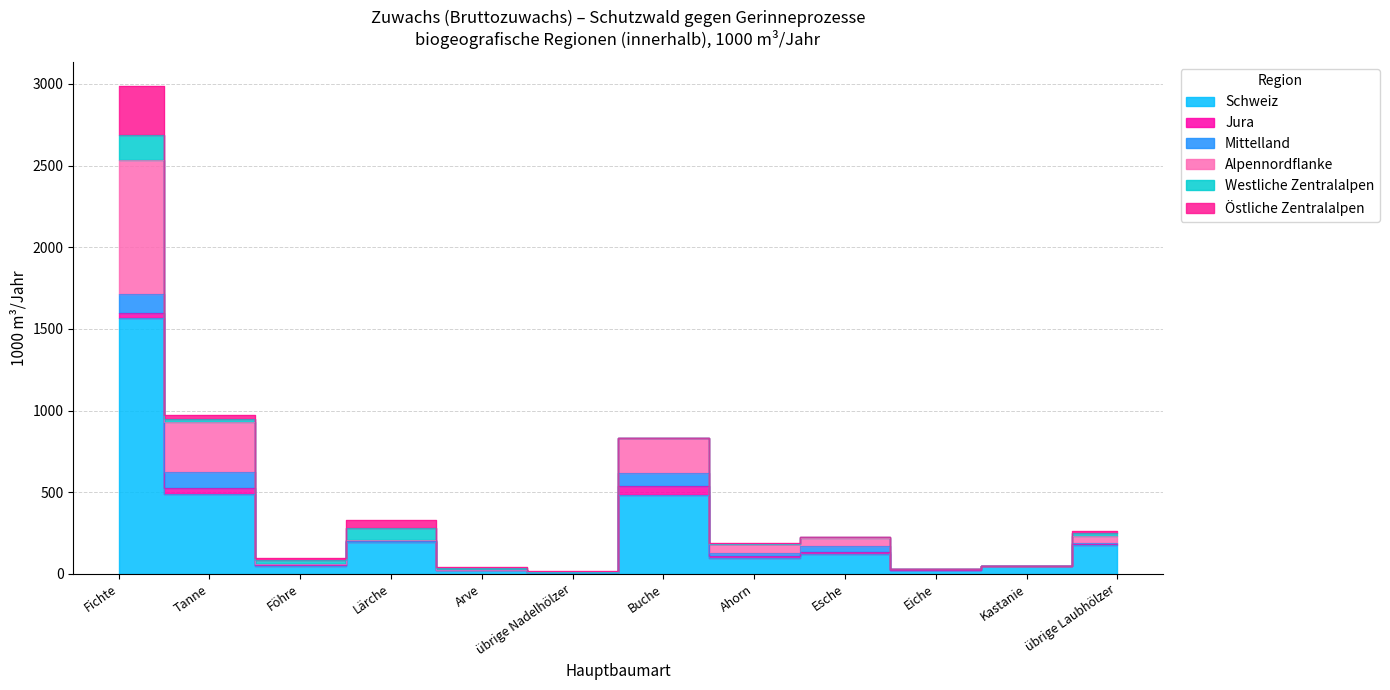

Is it true that Alpennordflanke equals 1 at Kastanie?

False